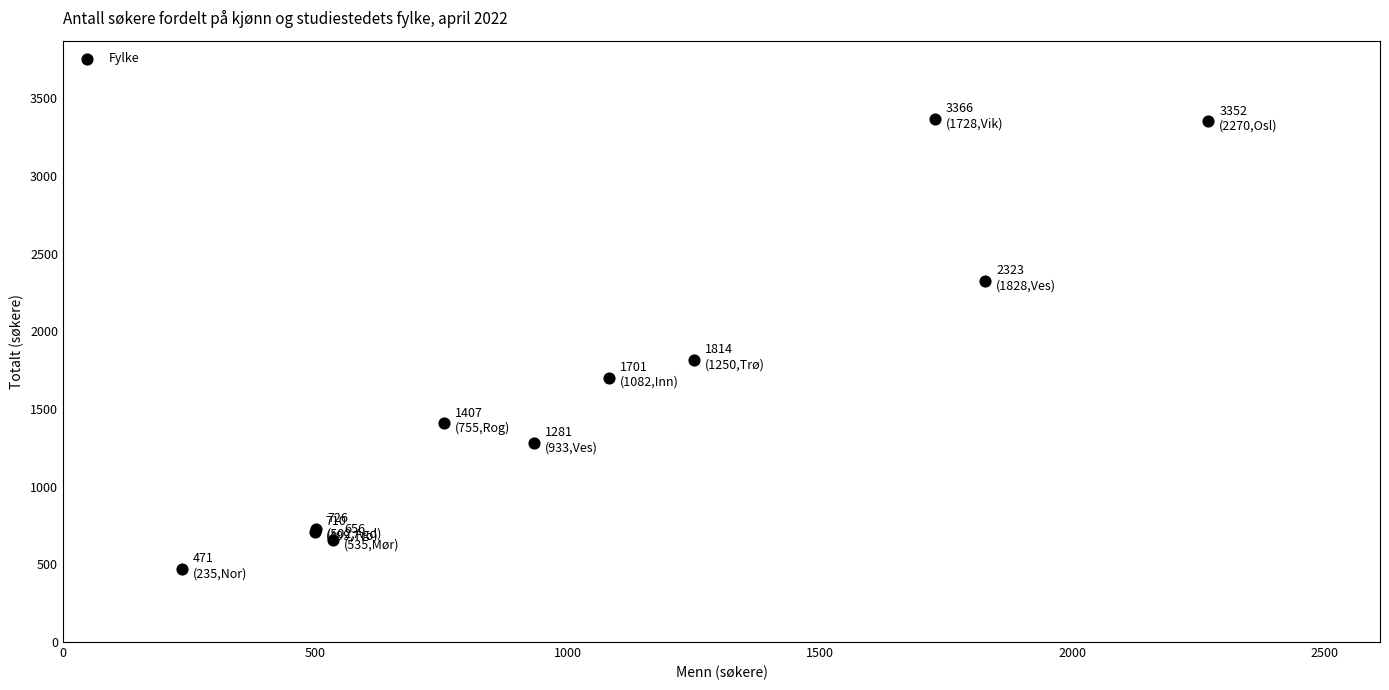

What Y value in the scatter plot is closest to 1918?

1814